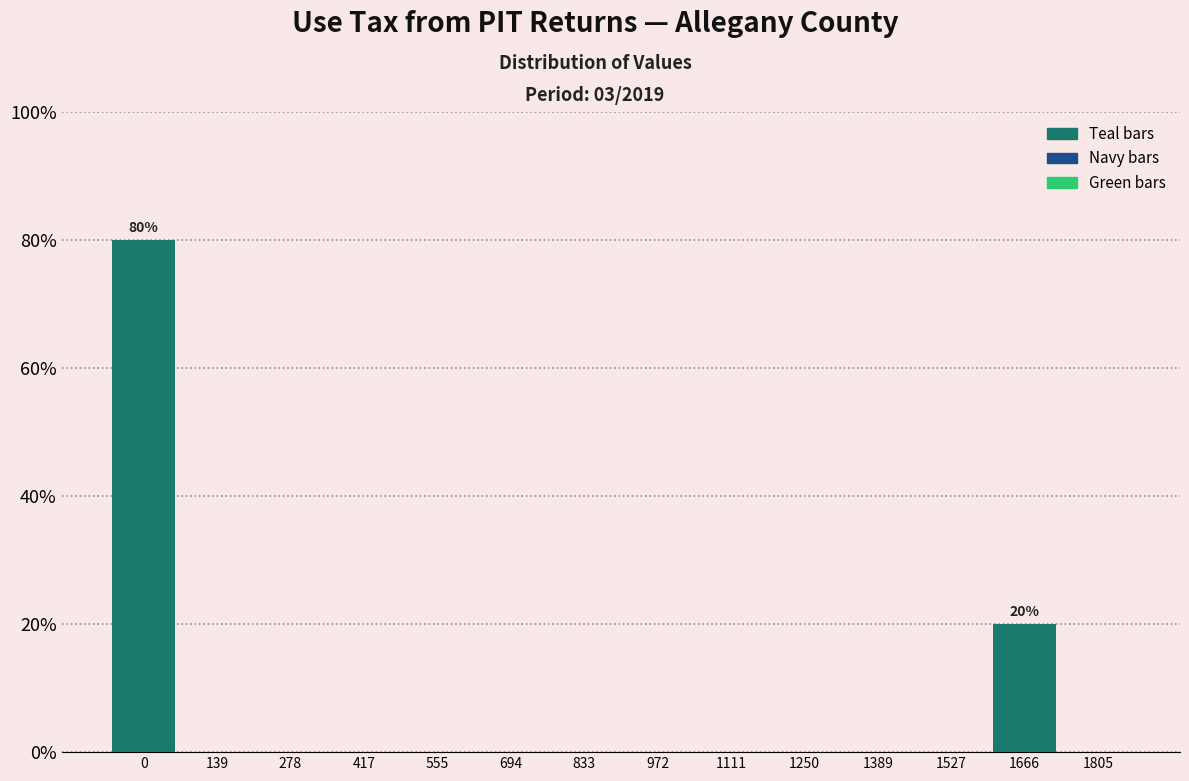

Reading left to right, list all the values displayed in this chart.

0=80	139=0	278=0	417=0	555=0	694=0	833=0	972=0	1111=0	1250=0	1389=0	1527=0	1666=20	1805=0